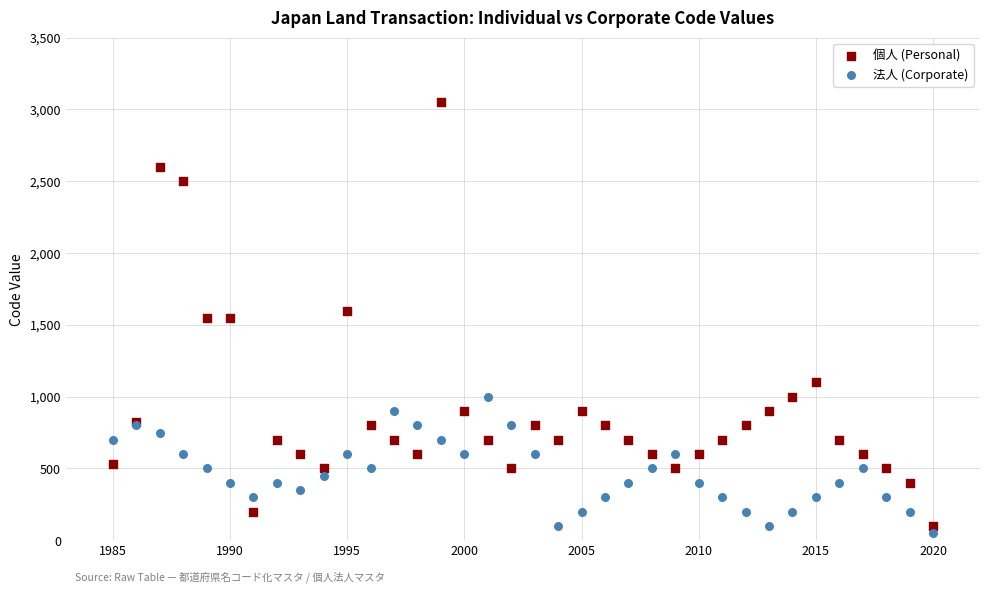

Which series has the widest spread of Y values?

個人 (Personal)